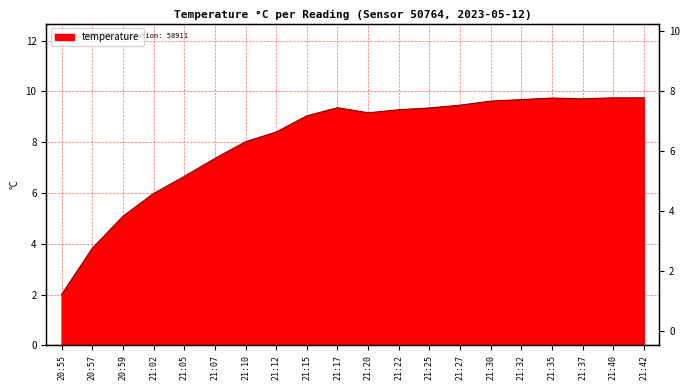

What is the change in value from 20:57 to 21:25?

+5.5